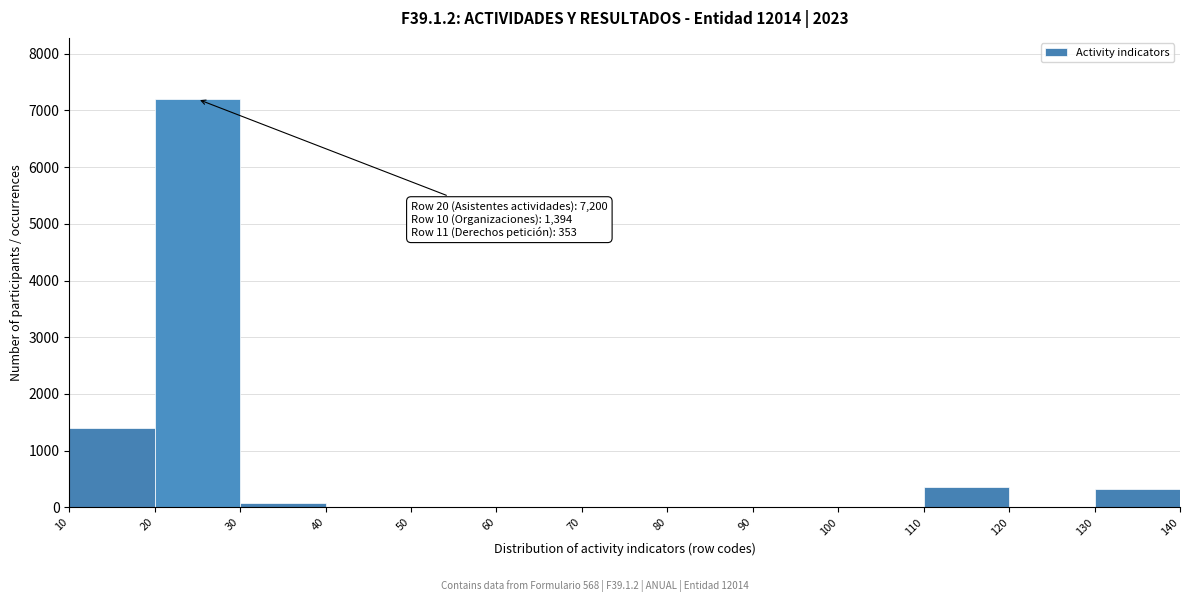

What is the sum of all values?

9364